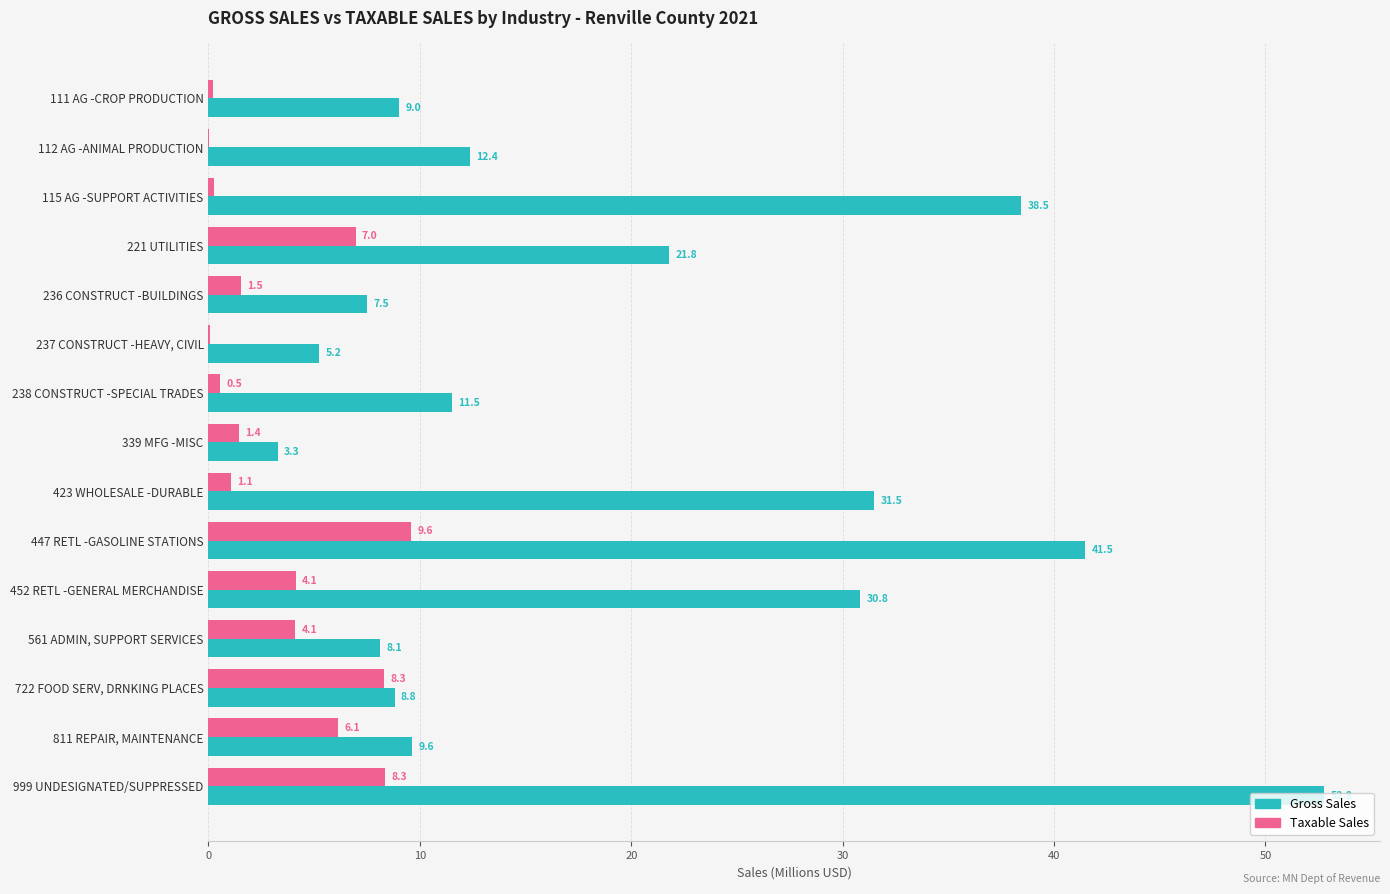

Count the number of categories in the chart.

15